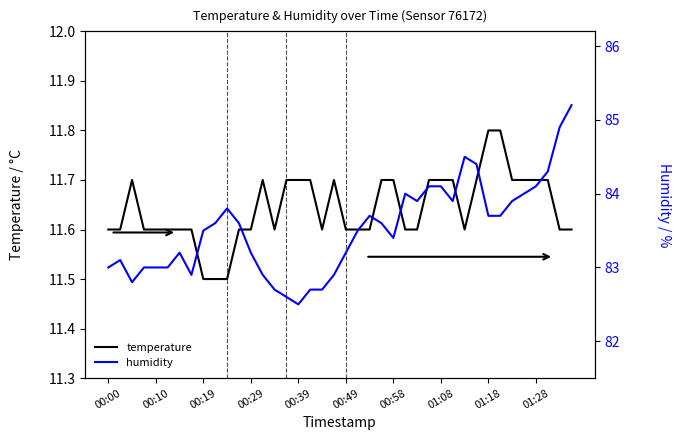

What is the minimum value for temperature?

11.5